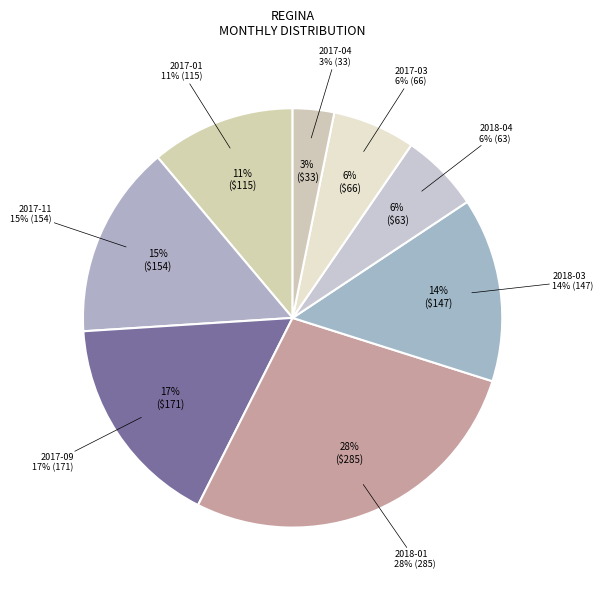

To the nearest percent, what percentage of the pie is 2018-04?

6%